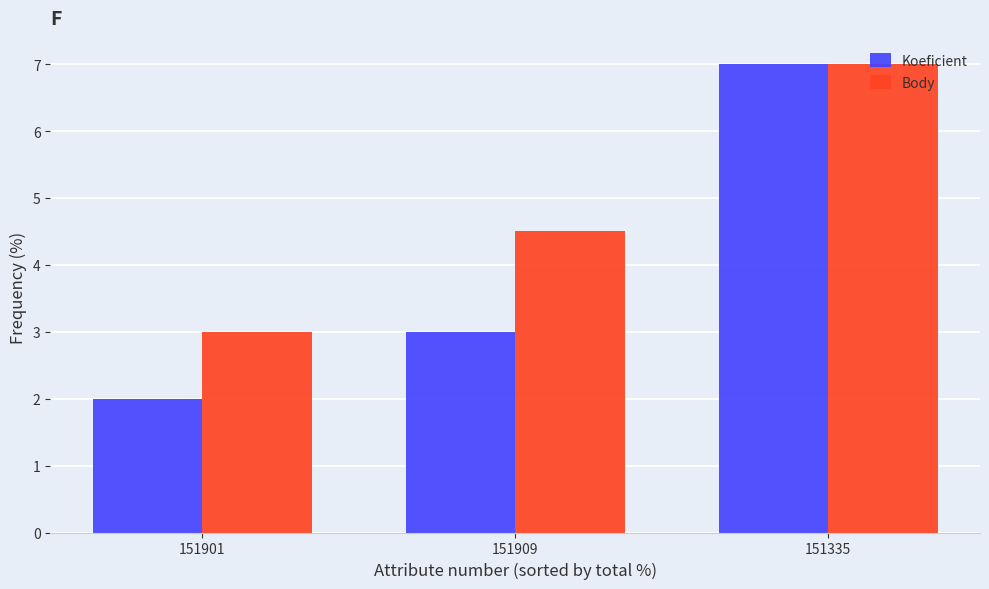

Reading left to right, what are all the values shown in this chart?

Koeficient: 2.0	3.0	7.0
Body: 3.0	4.5	7.0